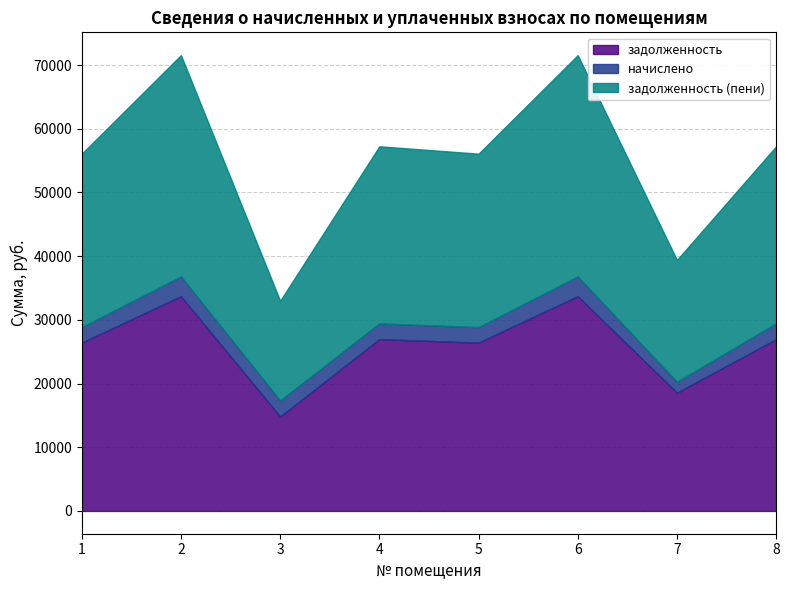

What is the sum of the задолженность values at 3 and 4?

41800.0